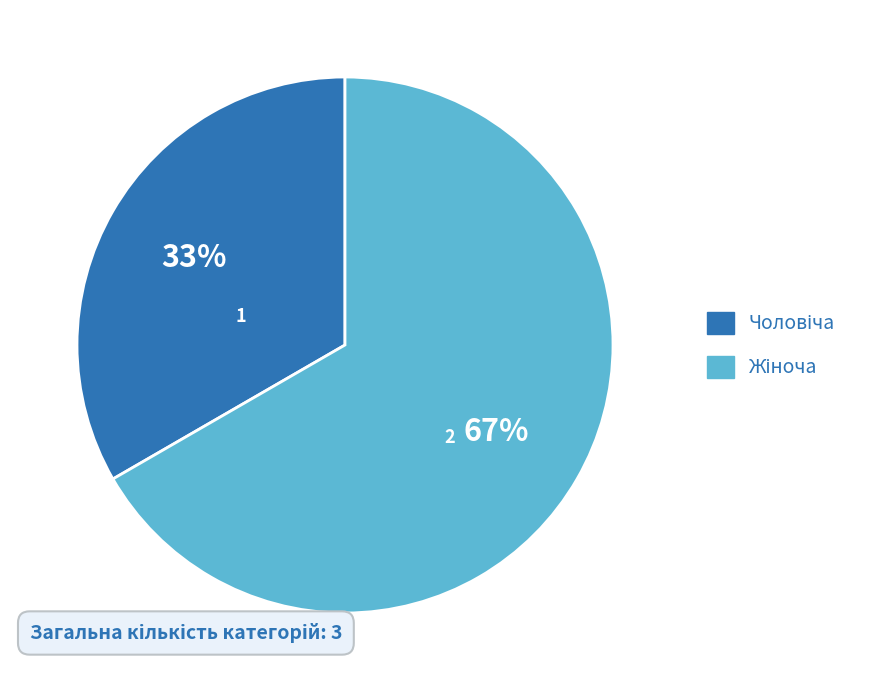

To the nearest percent, what is the average slice percentage?

50%